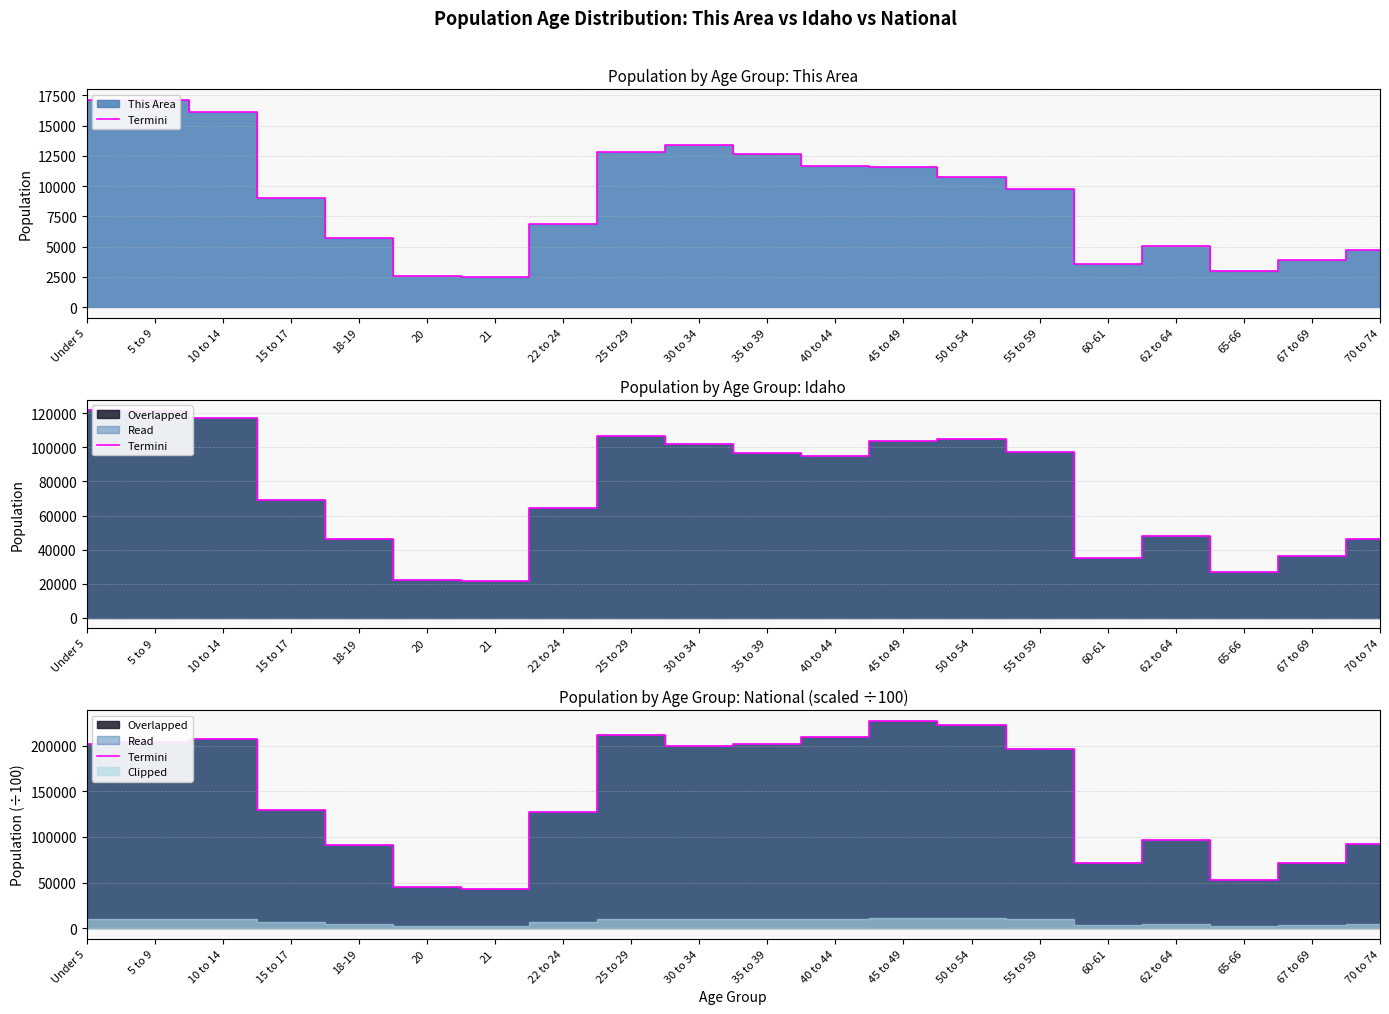

How many data points are less than 196648?

10